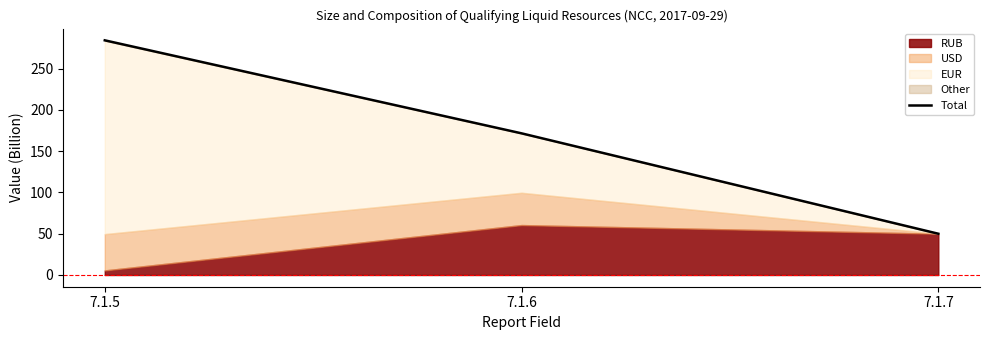

What is the maximum value shown in the chart?

284.4